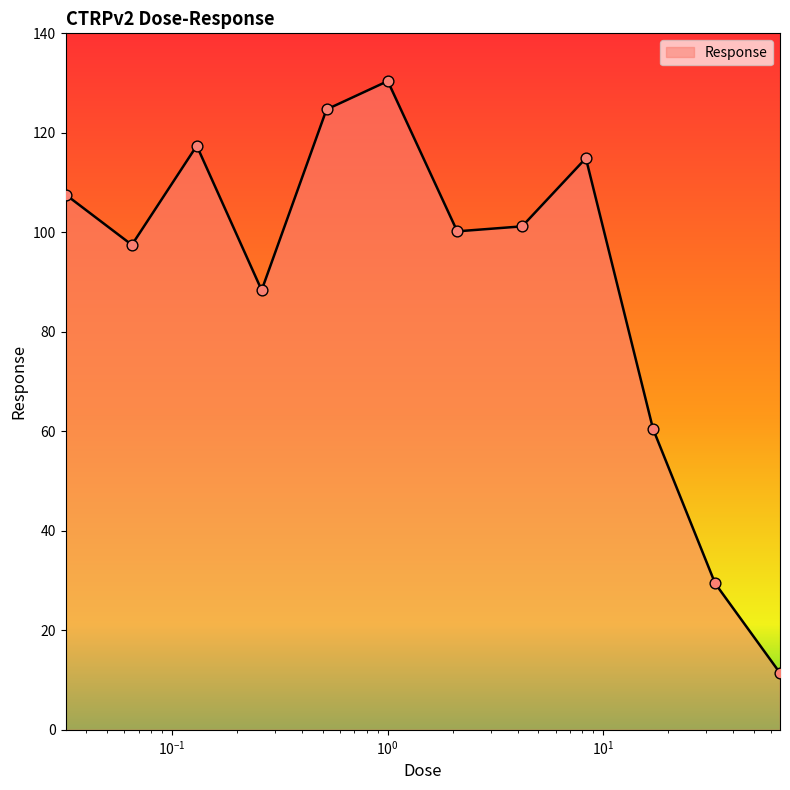

What is the difference between the maximum and minimum values?

119.0